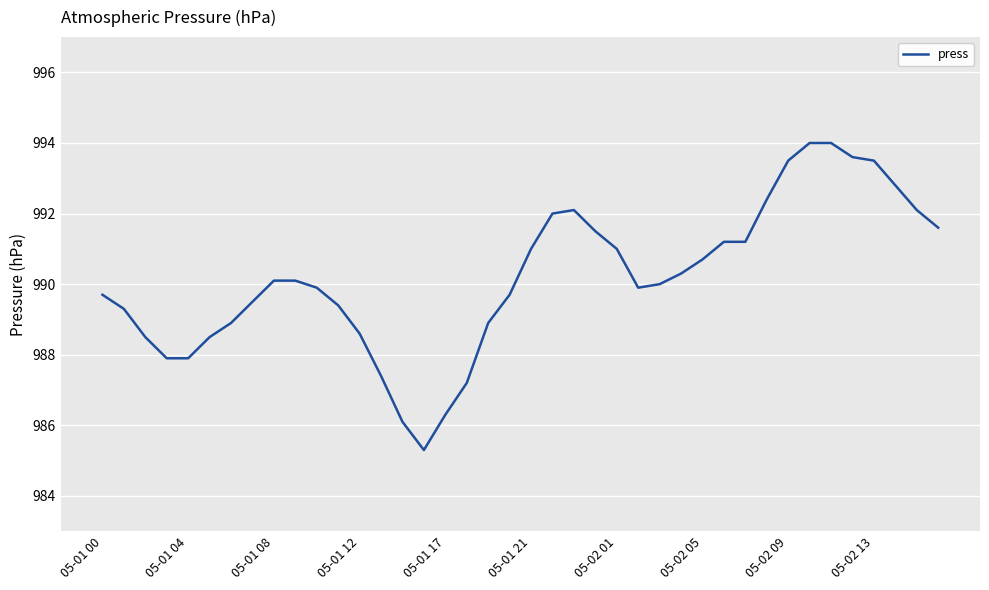

What is the difference between the maximum and minimum values?

8.7